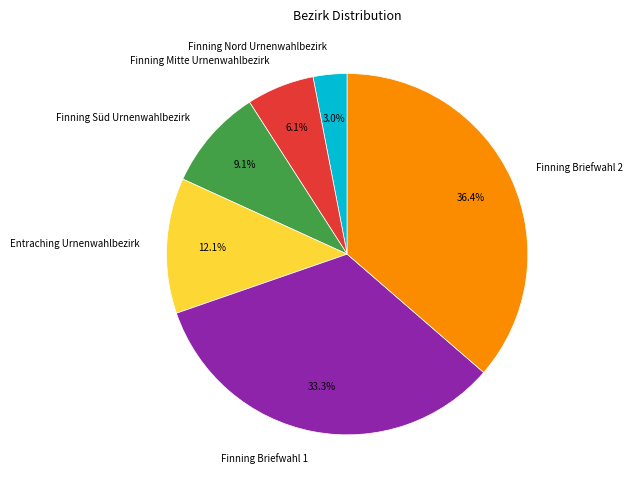

Rank the categories by value from highest to lowest.

Finning Briefwahl 2, Finning Briefwahl 1, Entraching Urnenwahlbezirk, Finning Süd Urnenwahlbezirk, Finning Mitte Urnenwahlbezirk, Finning Nord Urnenwahlbezirk